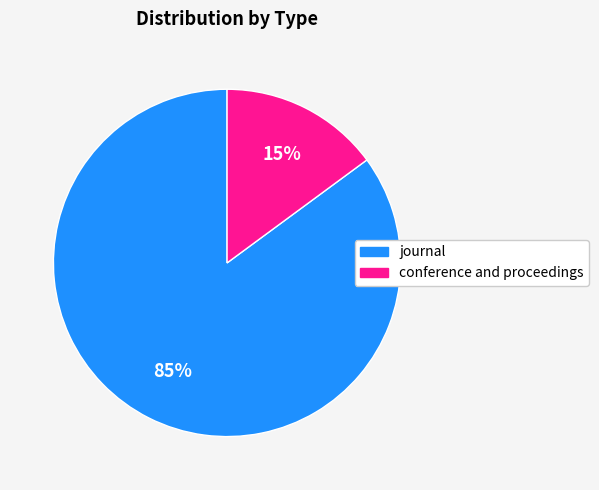

To the nearest percent, what is the difference between the largest and smallest slice percentages?

70%